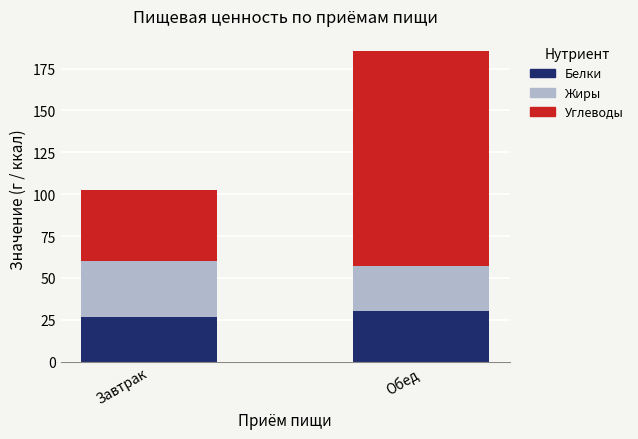

The value of Белки at Обед is 30.0. True or false?

True